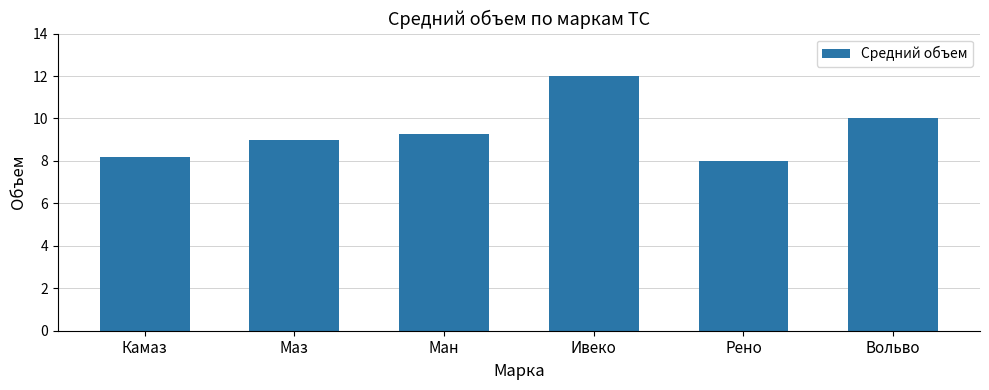

What is the label of the 1st bar from the right?

Вольво